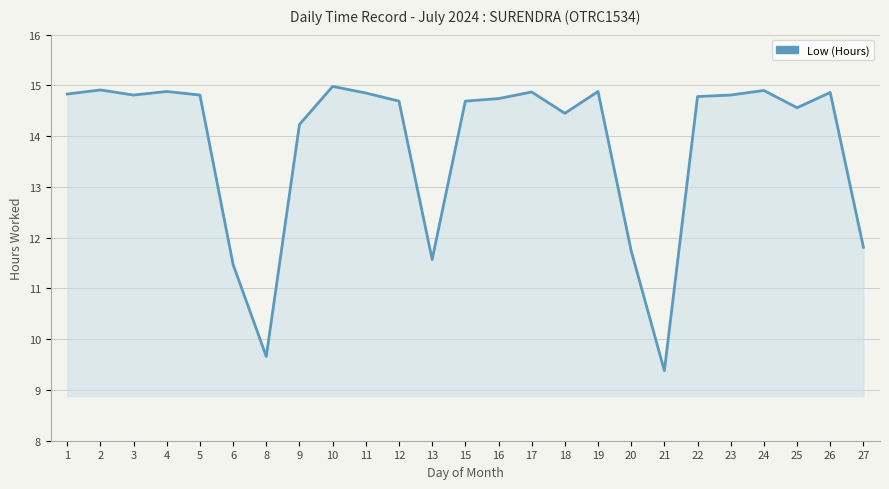

True or false: the data shows 15.0 at 10.

True